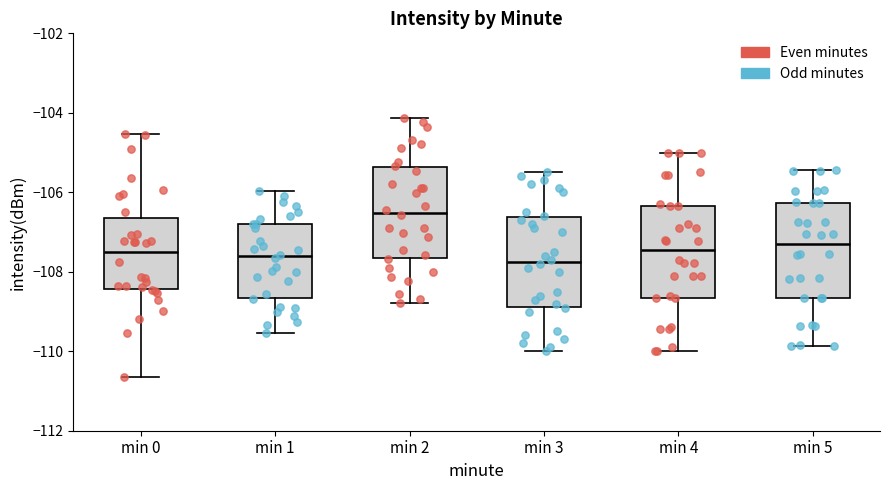

Where is the lower edge of the box for min 3 on the y-axis? The values are not printed on the chart, so give them approximately, as read against the axis.

-108.8